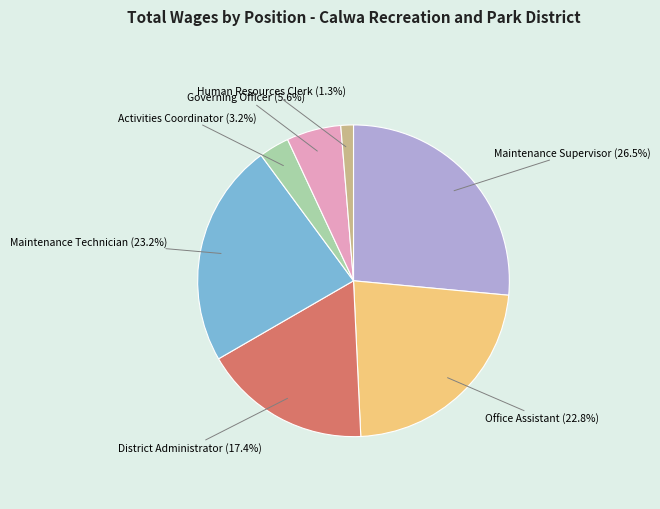

Is there a majority slice in this chart?

No